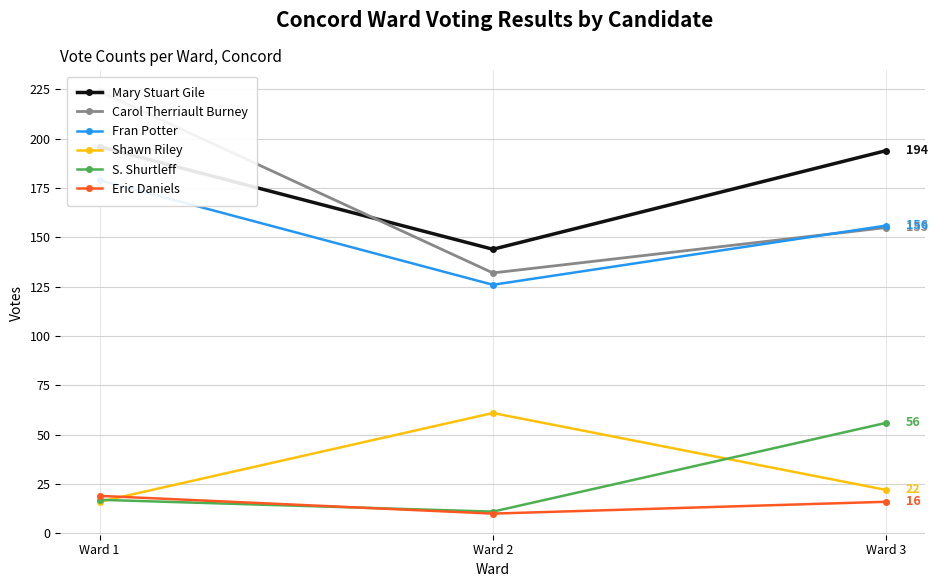

What is the sum of all Shawn Riley values?

99